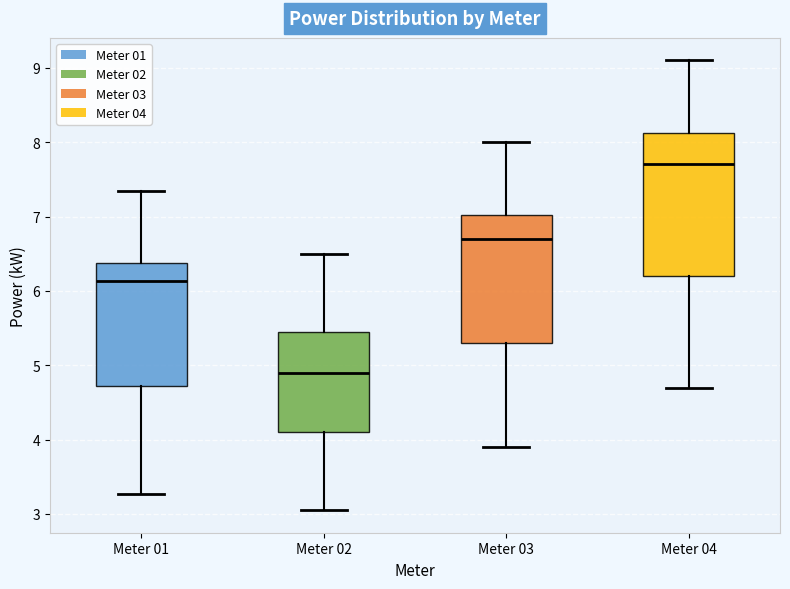

Comparing the boxes themselves (not the whiskers), which one is the tallest?

Meter 04